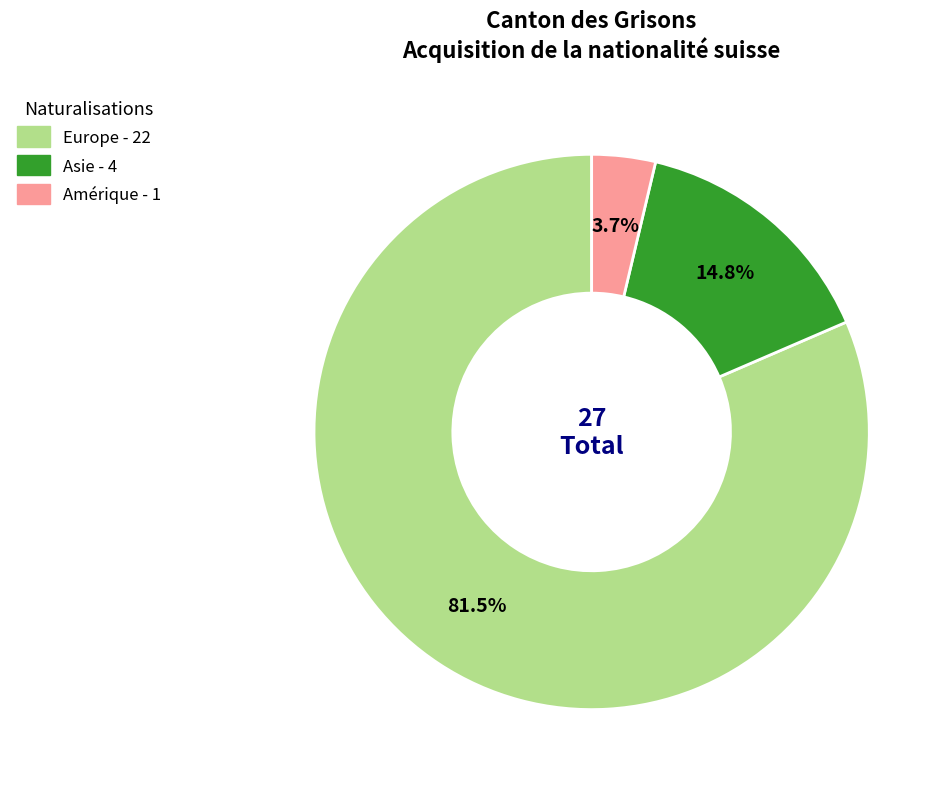

Which category has the biggest portion of the pie?

Europe